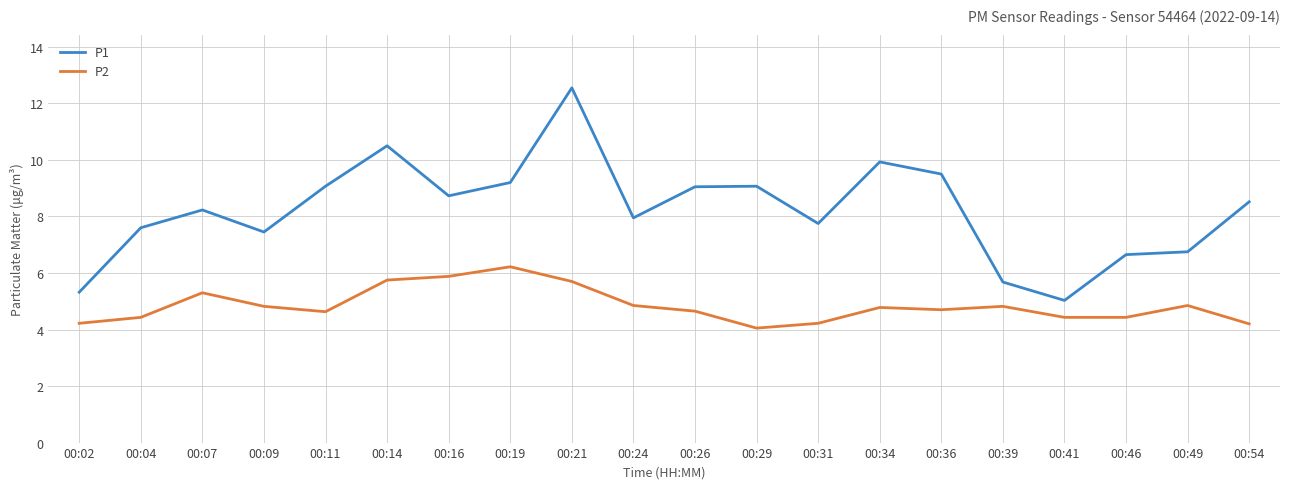

Which series has the largest total across all categories?

P1